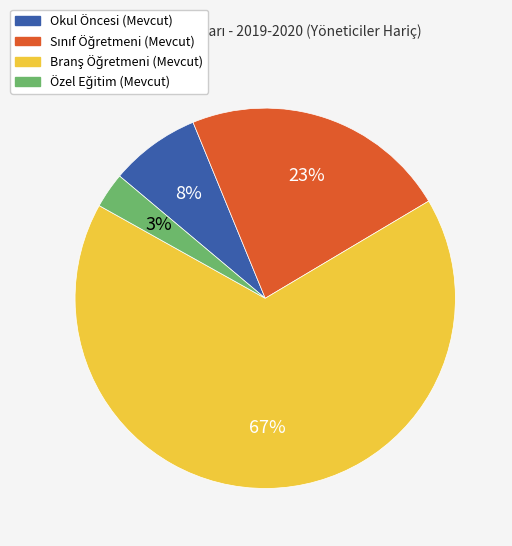

Is there any slice that represents more than half of the pie?

Yes